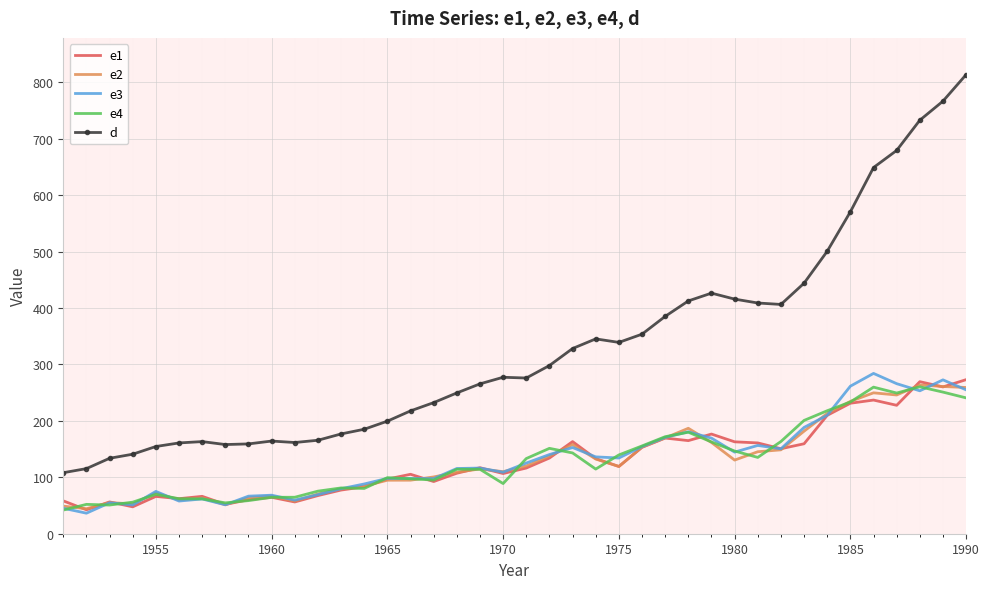

How many values in the e1 series exceed 116?

21